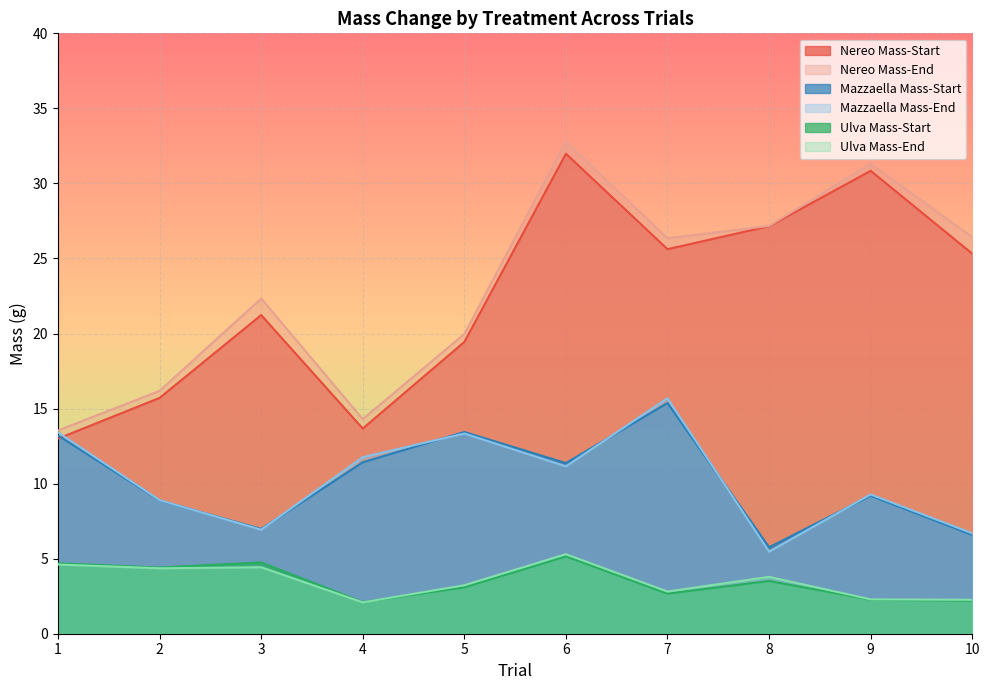

Is it true that Mazzaella Mass-Start equals 5.8 at 8?

True